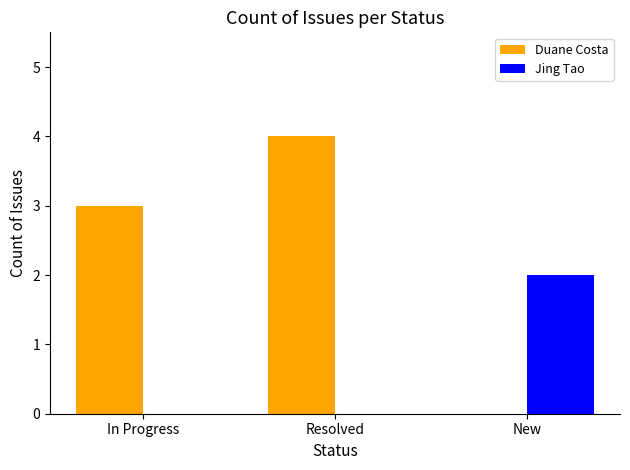

The value of Jing Tao at New is 1. True or false?

False